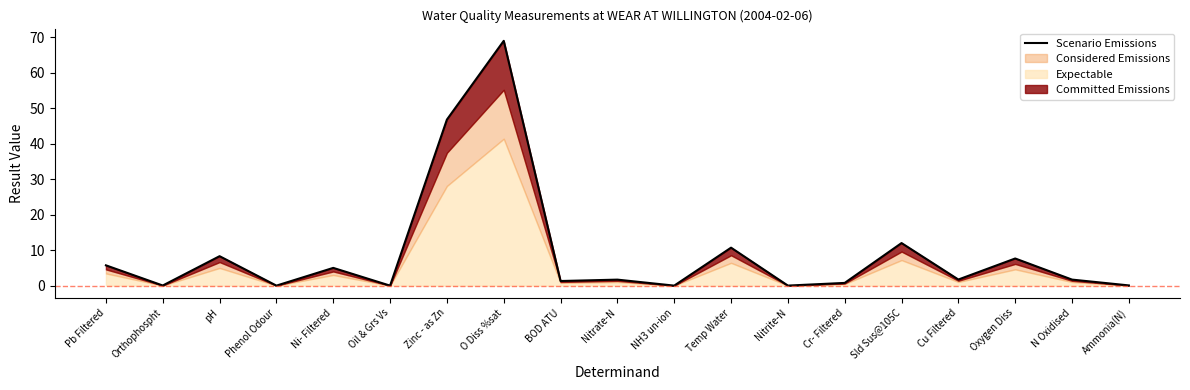

At which label is the value closest to 34?

Zinc - as Zn